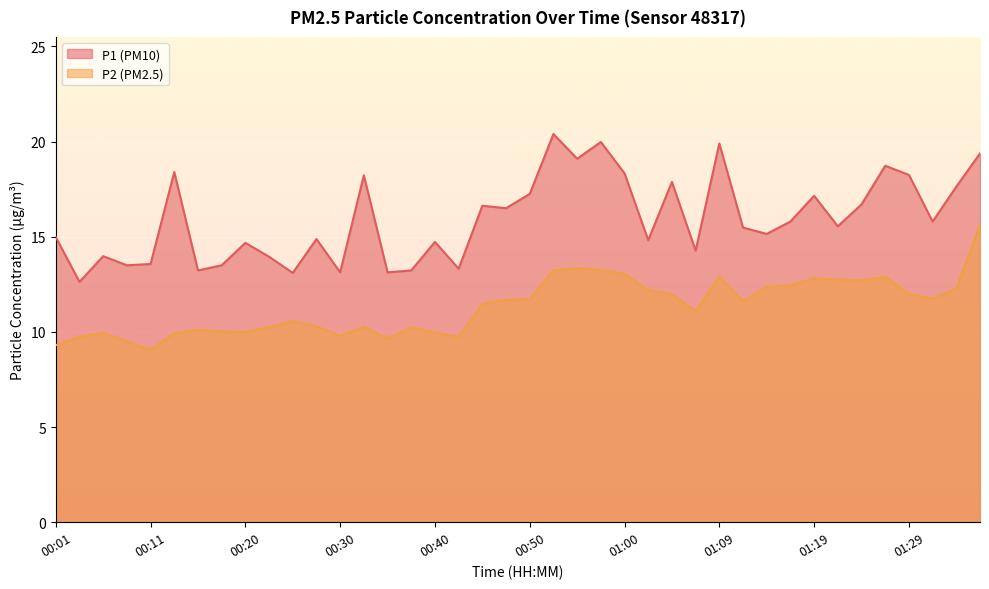

What is the value of the P1 point at the 12th from the left?

14.9